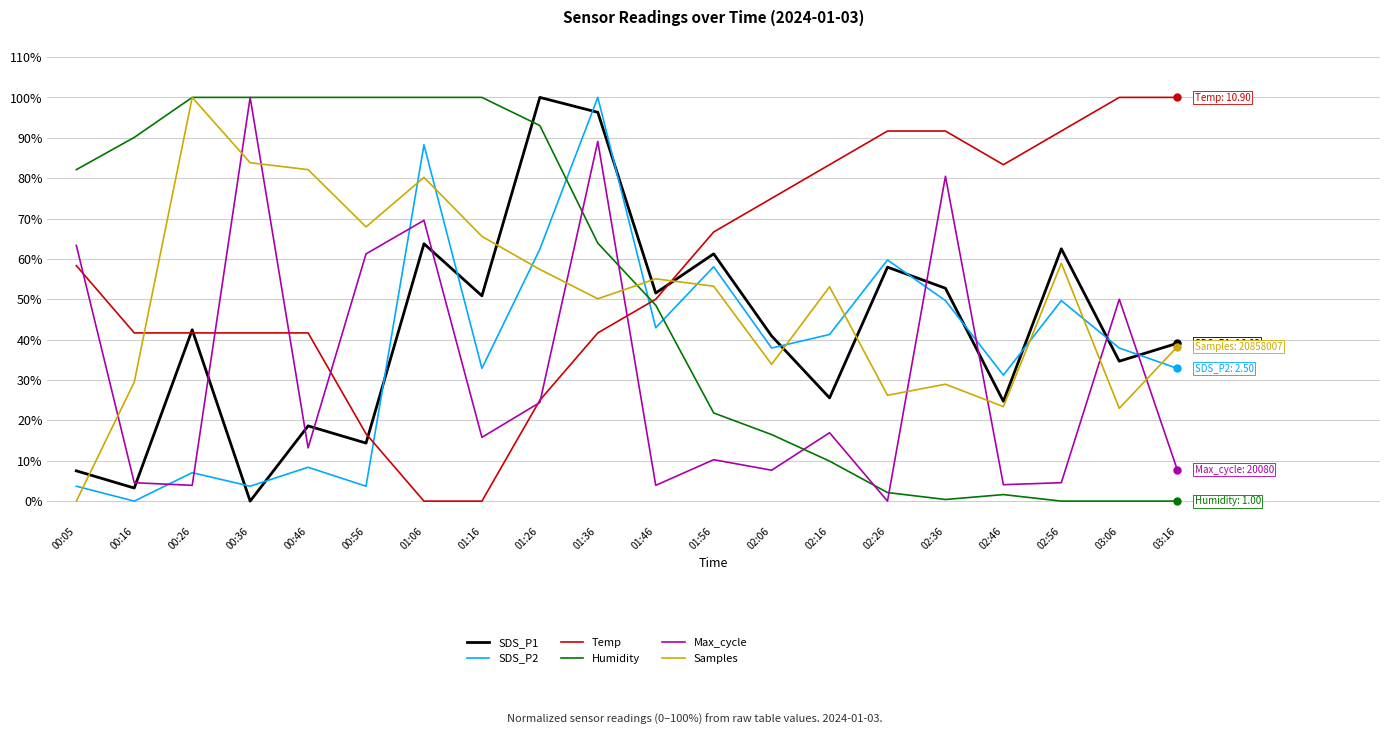

What is the difference between the maximum and minimum values in the Temp series?

100.0